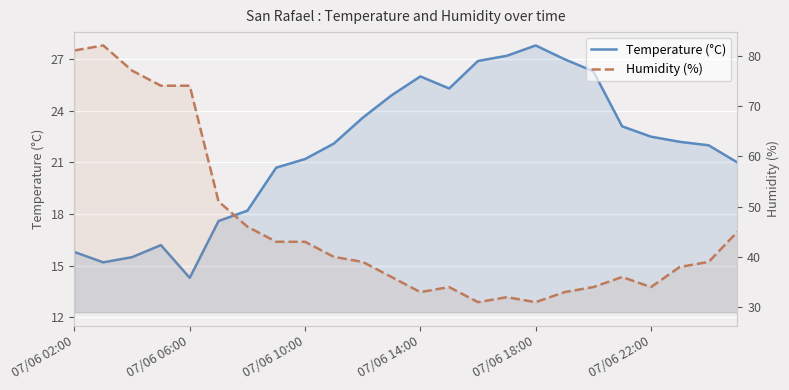

How many series are shown in this chart?

2